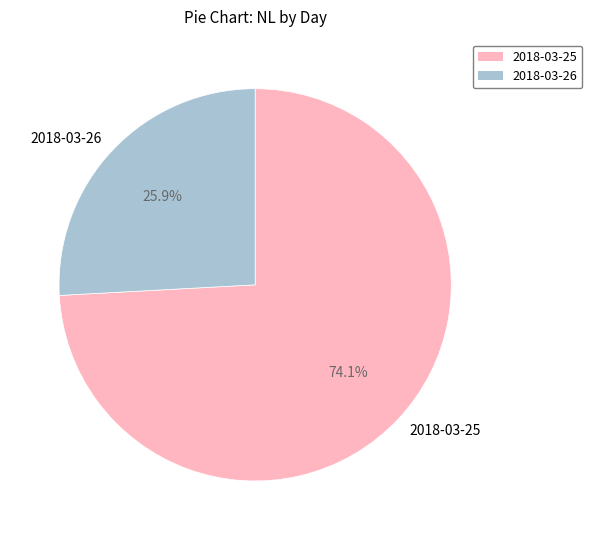

How much of the chart is everything except 2018-03-25?

25.9%